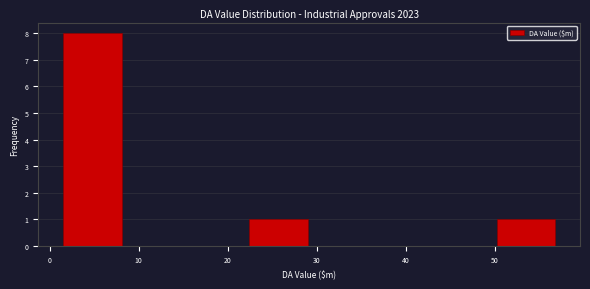

Reading left to right, list every bar in this chart as the range it spans on the x-axis followed by its height. Neither the bar edges nor the heights are printed on the chart, so give them approximately, as read against the axes.

1 to 8: 8
8 to 15: 0
15 to 22: 0
22 to 29: 1
29 to 36: 0
36 to 43: 0
43 to 50: 0
50 to 57: 1